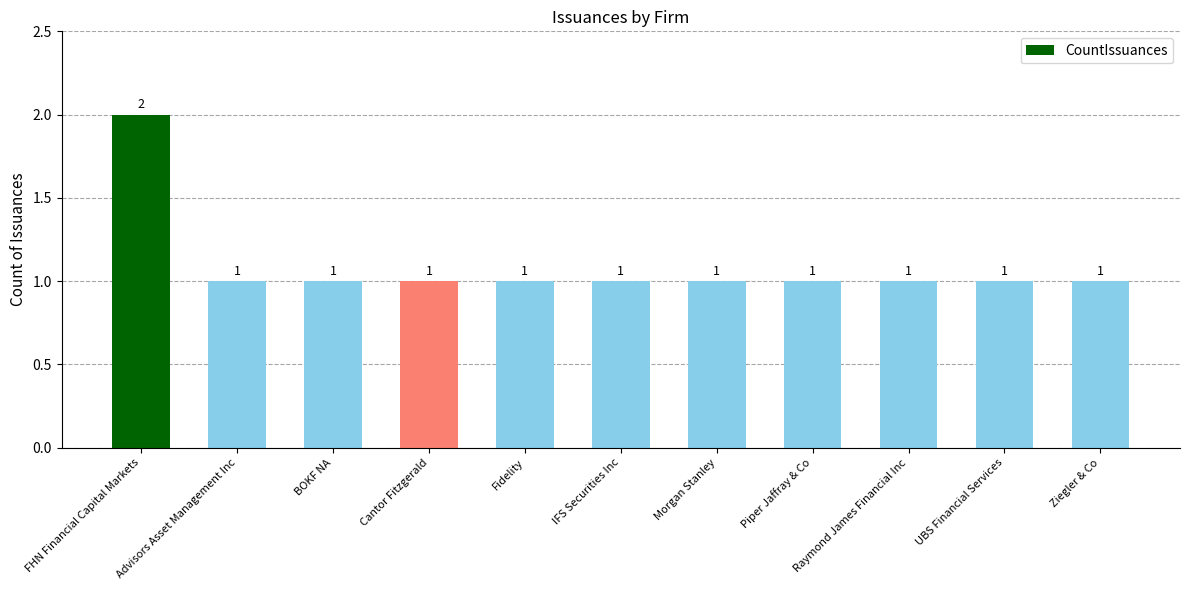

What is the ratio of the value at Fidelity to the value at IFS Securities Inc?

1.0